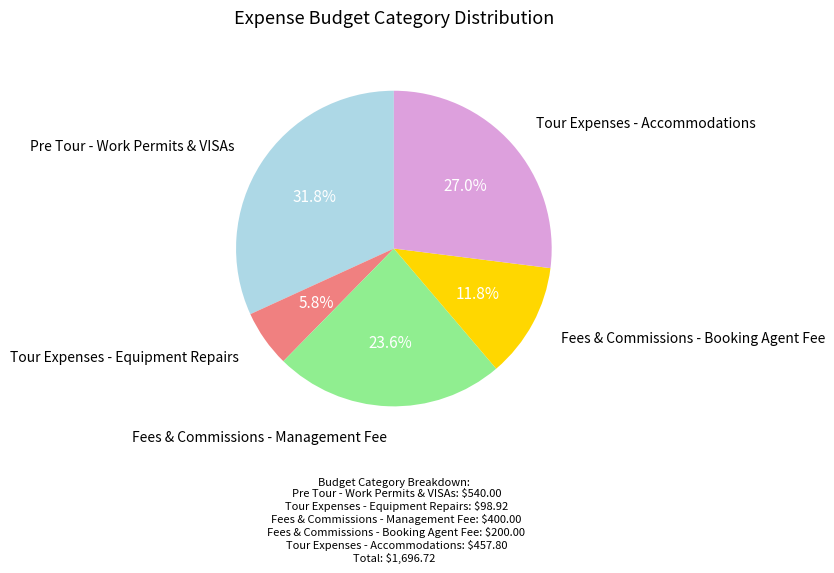

Is there any slice that represents more than half of the pie?

No